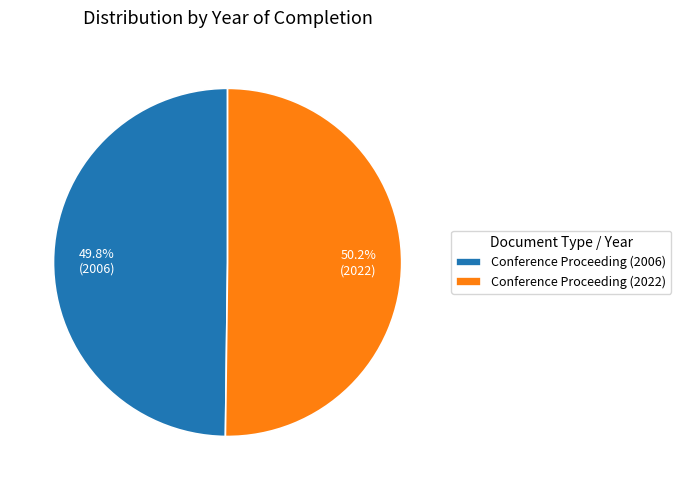

What is the ratio of the value at Conference Proceeding (2022) to the value at Conference Proceeding (2006)?

1.0